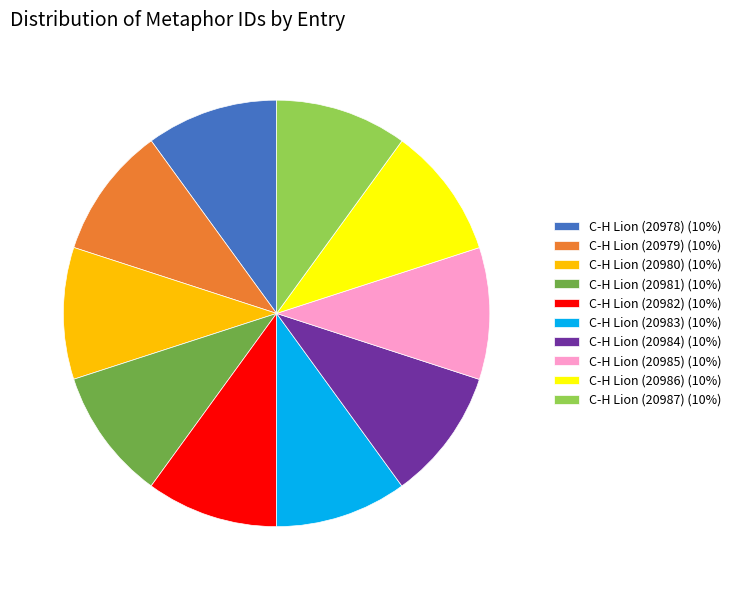

What is the ratio of the value at C-H Lion (20978) (10%) to the value at C-H Lion (20986) (10%)?

1.0